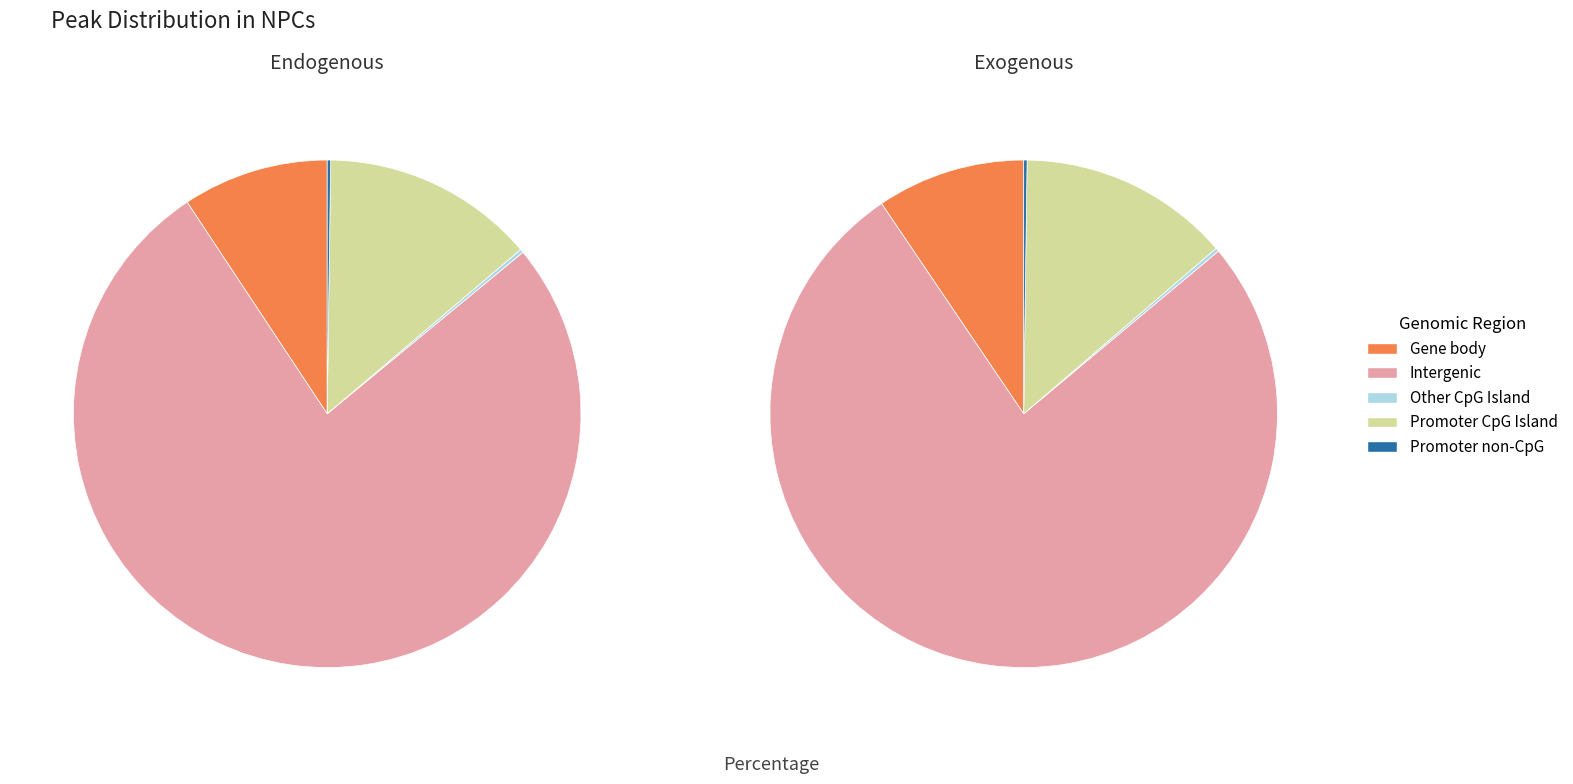

Is it true that 28 is 3% of the pie?

True